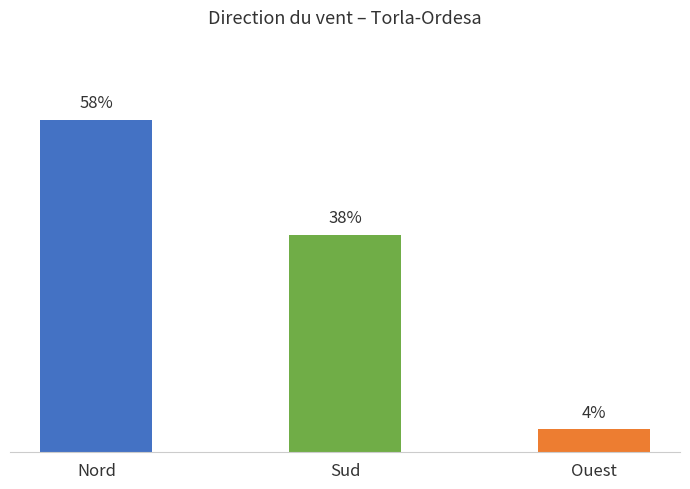

Rank the categories by value from lowest to highest.

Ouest, Sud, Nord